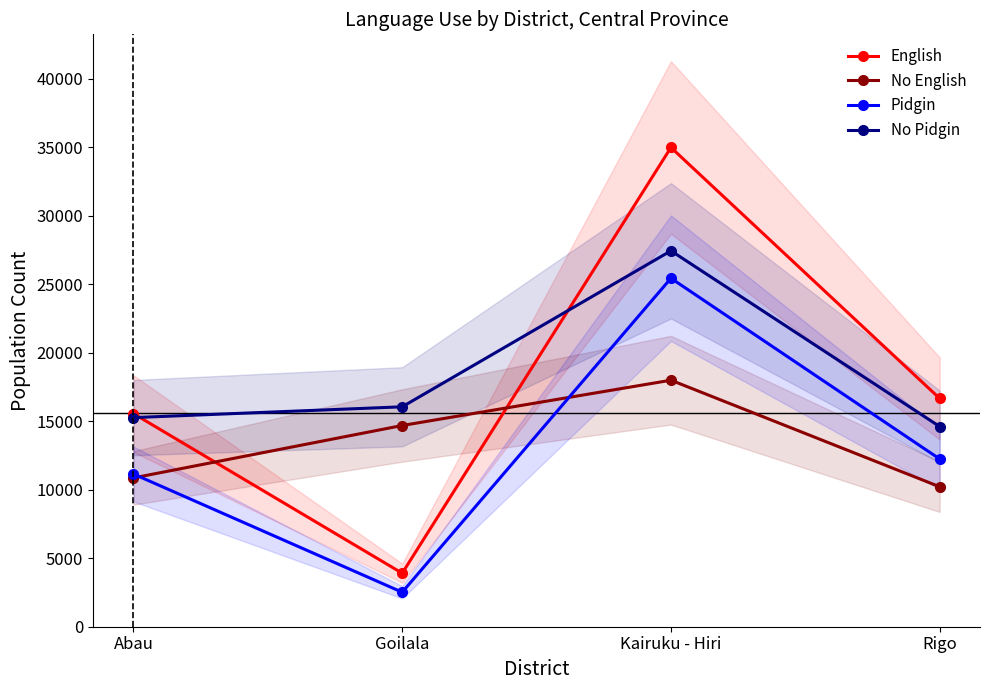

Where does the English series first go above 16667?

Kairuku - Hiri